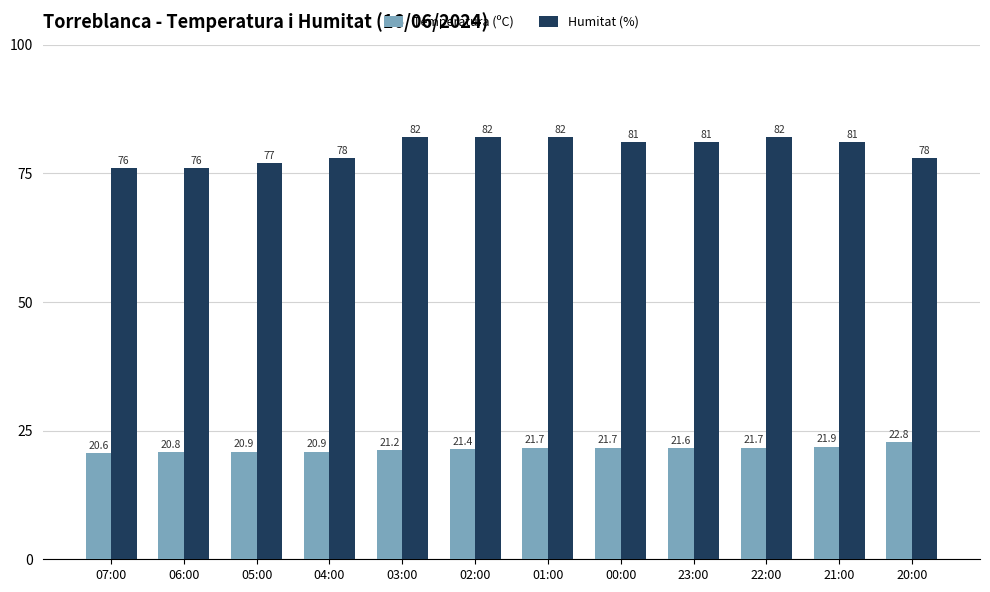

What position from the right is 20:00?

1